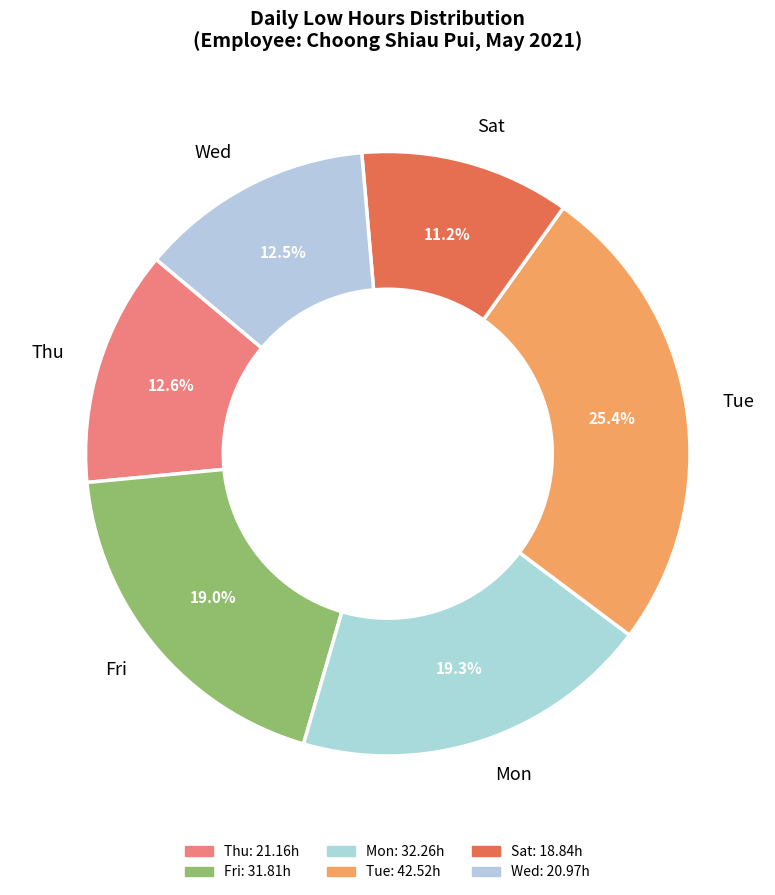

Between Tue and Wed, which is larger?

Tue